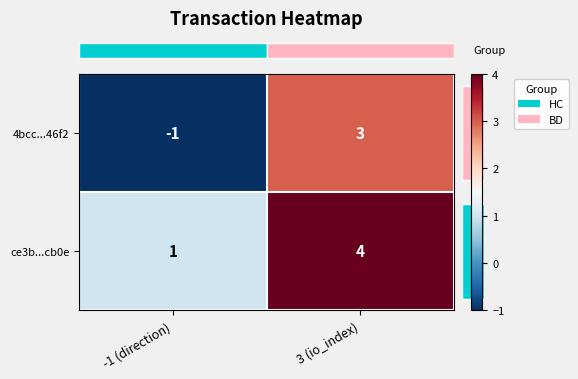

What is the approximate value of 4bcc...46f2 at 3 (io_index)?

3